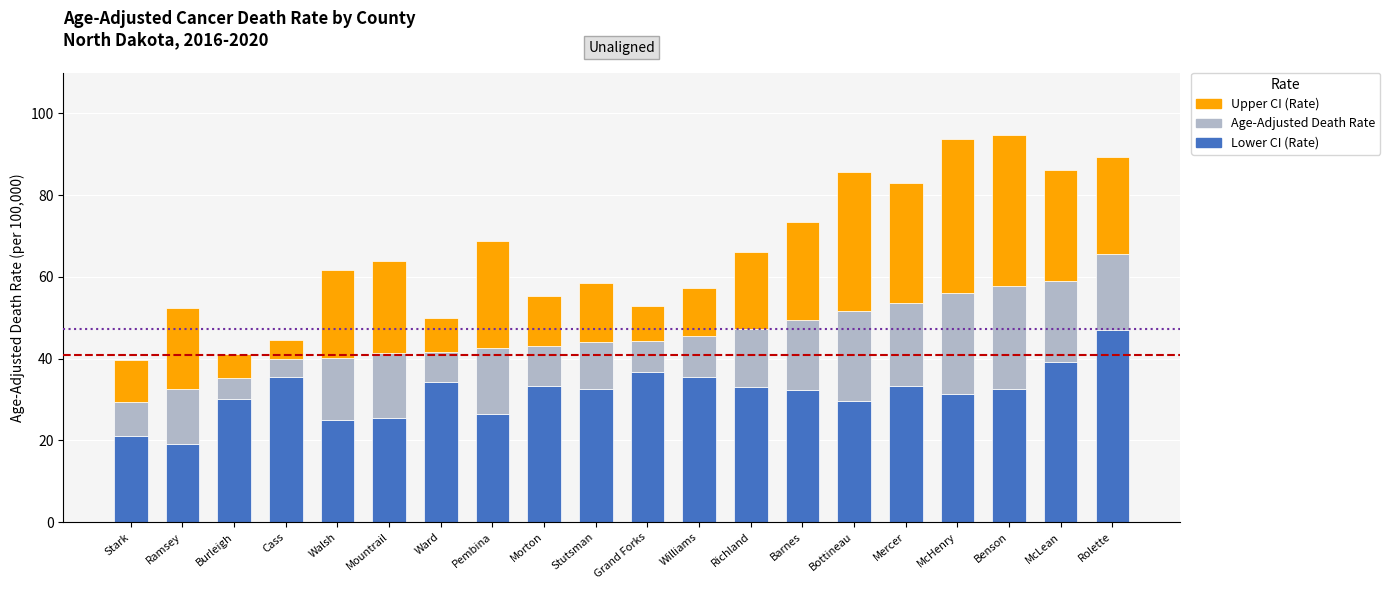

Is it true that Lower CI (Rate) equals 30.1 at Burleigh?

True